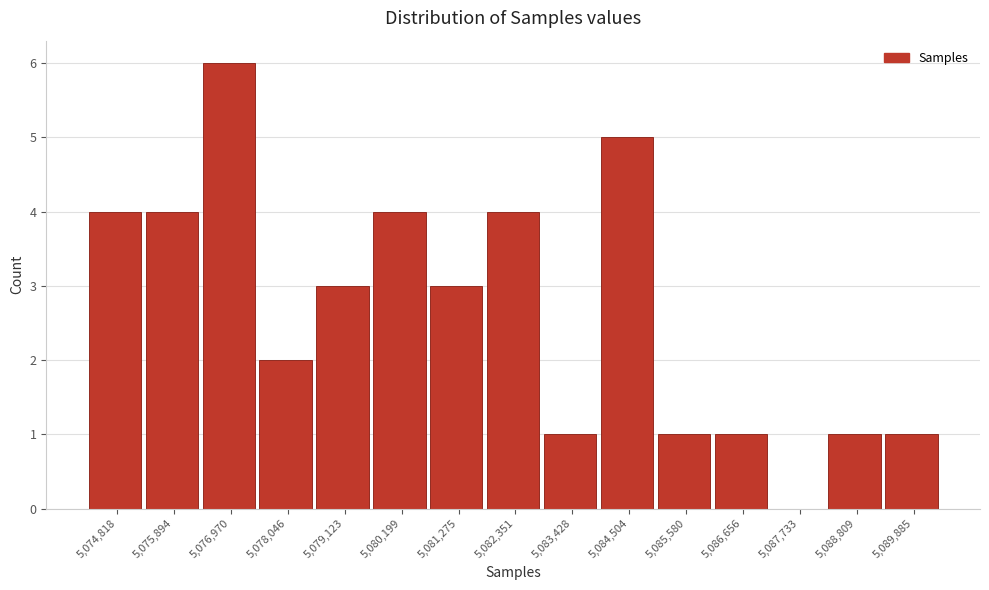

Reading left to right, list all the values displayed in this chart.

5,074,818=4	5,075,894=4	5,076,970=6	5,078,046=2	5,079,123=3	5,080,199=4	5,081,275=3	5,082,351=4	5,083,428=1	5,084,504=5	5,085,580=1	5,086,656=1	5,087,733=0	5,088,809=1	5,089,885=1